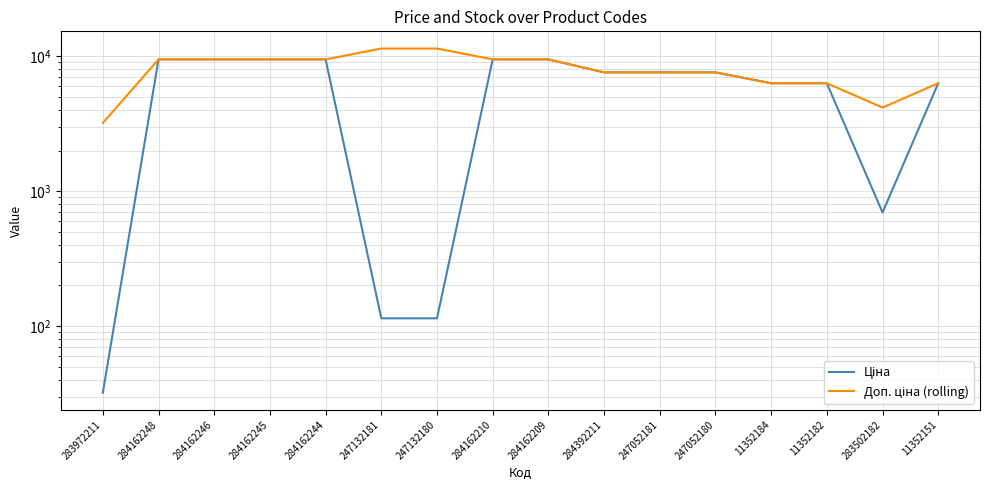

What is the smallest value displayed?

32.0